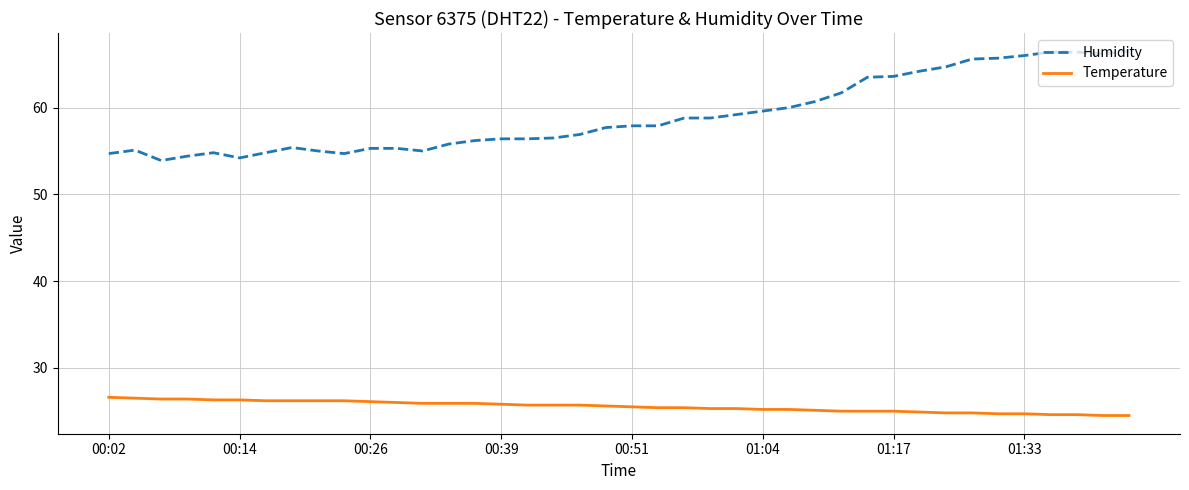

Which series has the largest total across all categories?

Humidity